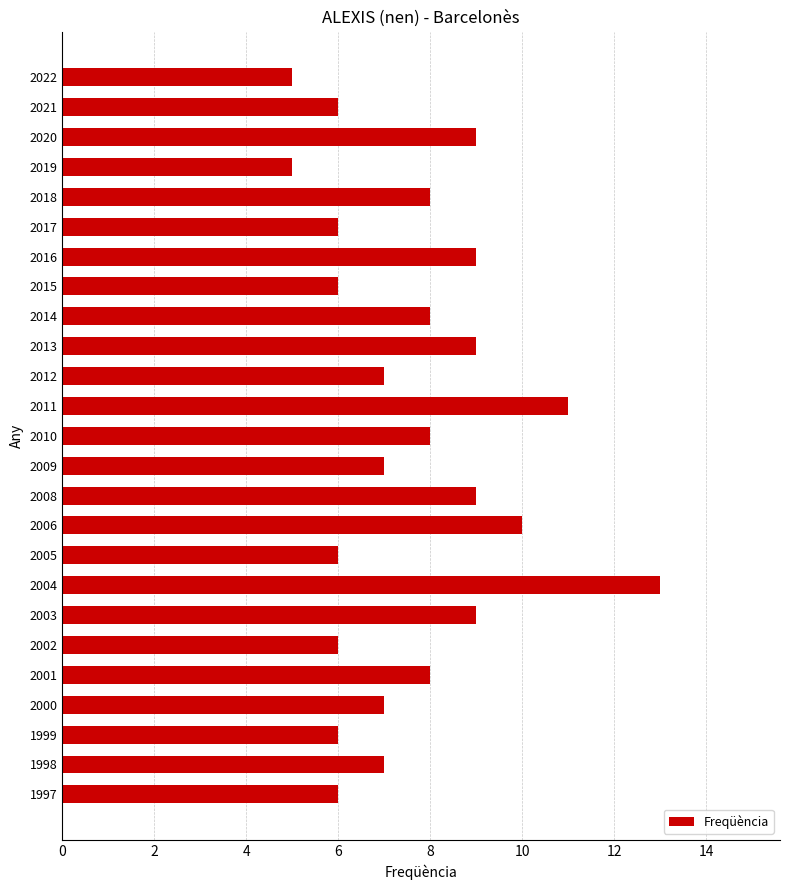

What is the difference between the maximum and minimum values?

8